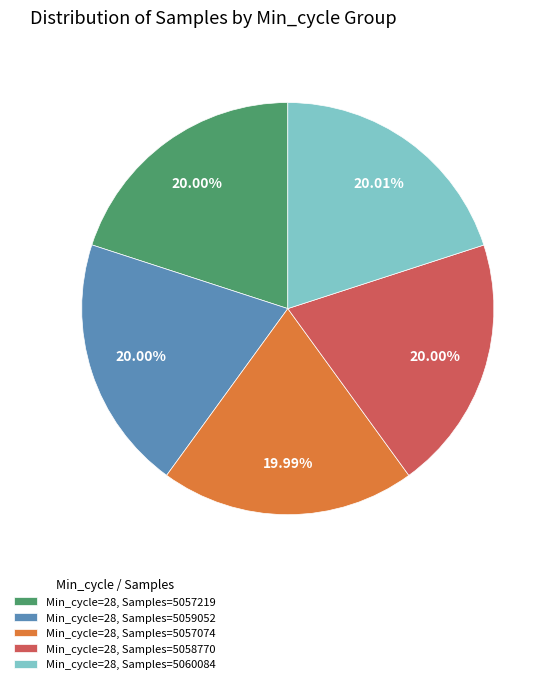

Does any single category account for the majority?

No